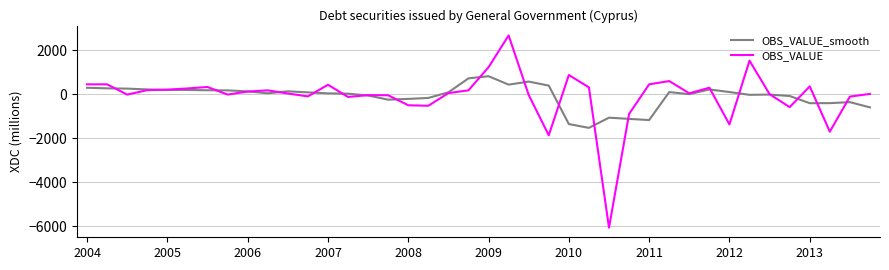

What is the sum of all OBS_VALUE values?

-2687.7